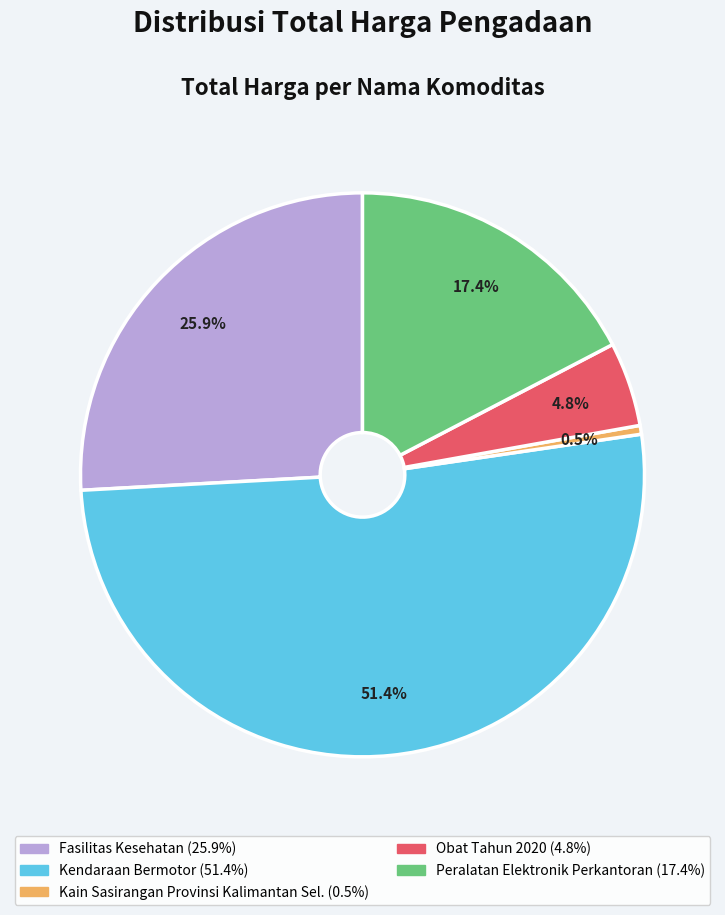

To the nearest percent, what is the difference between the largest and smallest slice percentages?

51%